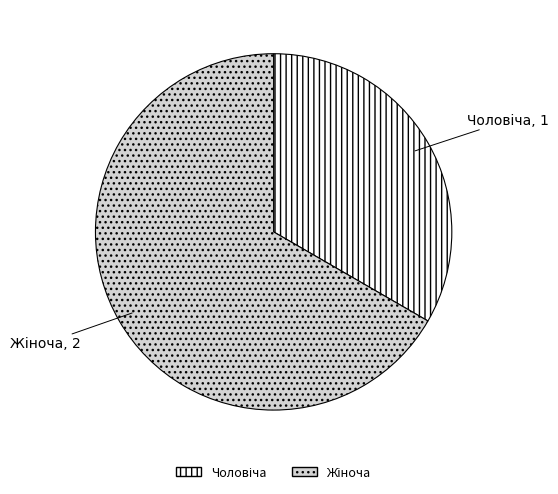

Is there any slice that represents more than half of the pie?

Yes